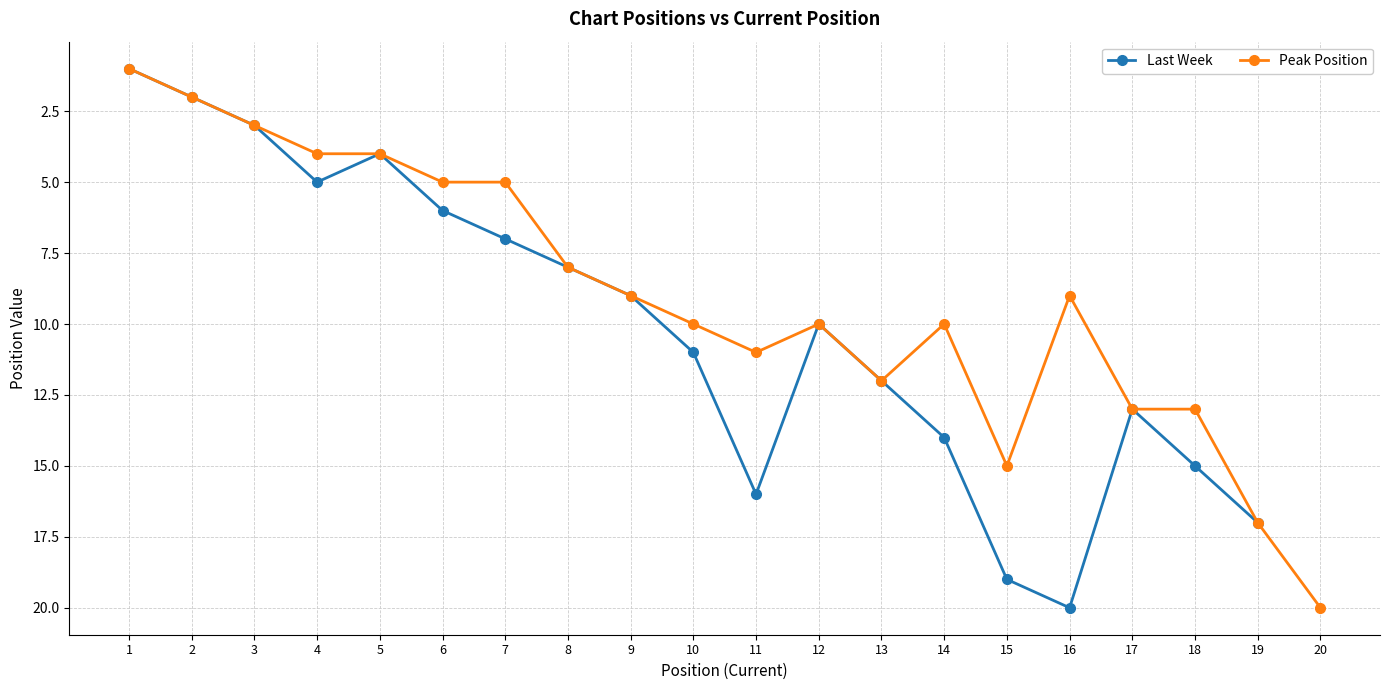

What is the value of the Peak Position point at the 3rd from the left?

3